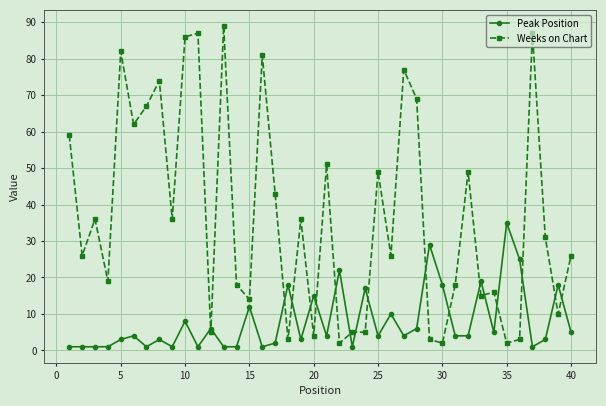

What is the highest value of the Weeks on Chart series?

89